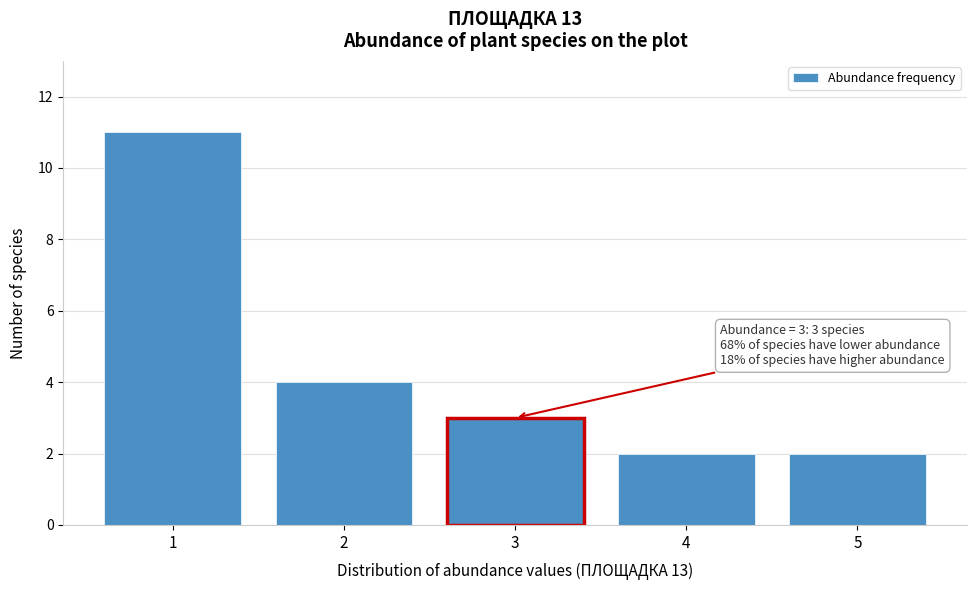

Reading left to right, what are all the values shown in this chart?

11	4	3	2	2